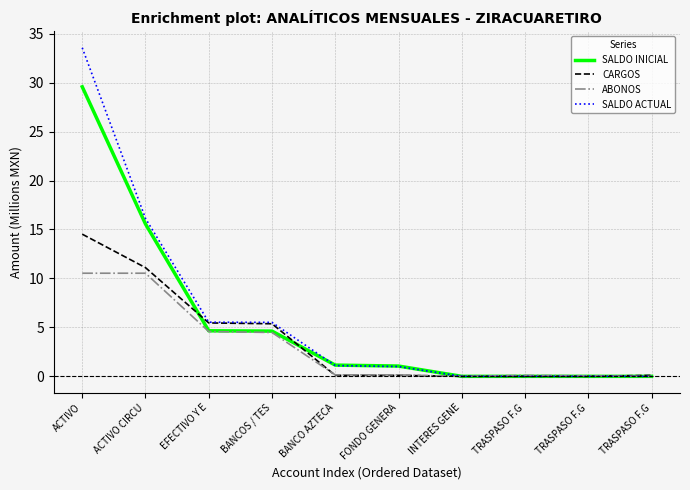

Does the chart have visible grid lines?

Yes